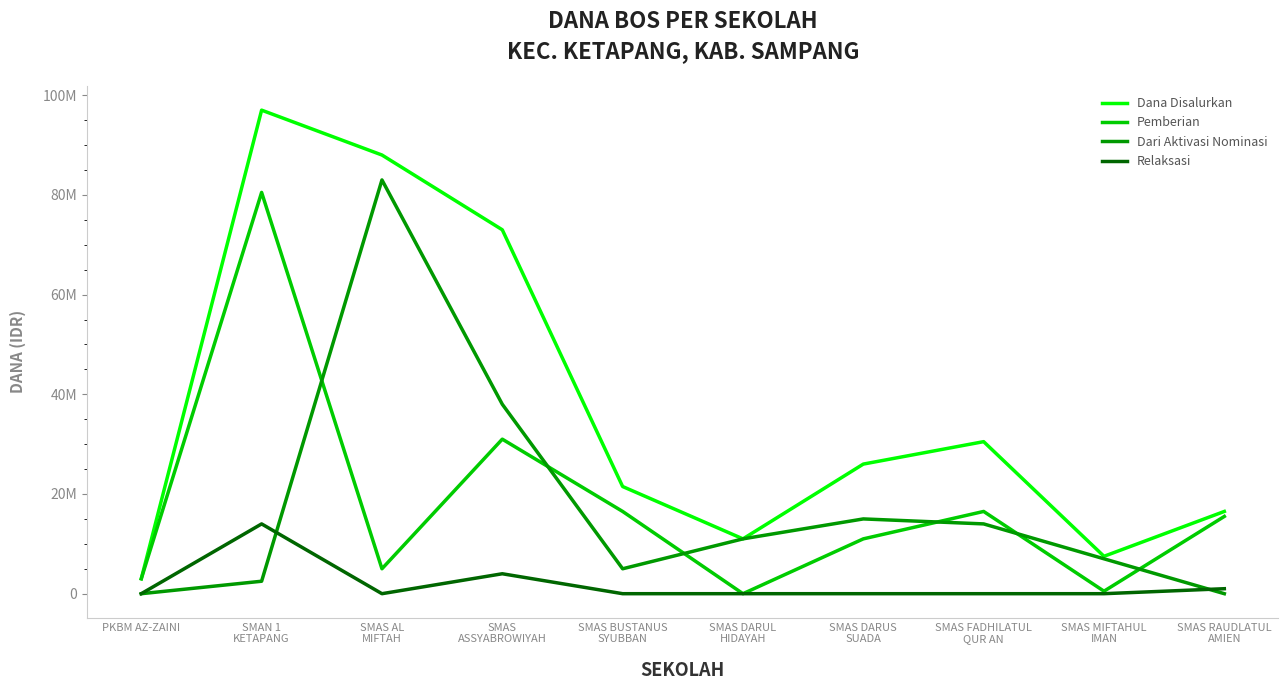

The Dari Aktivasi Nominasi series shows 4472644 at SMAN 1
KETAPANG. True or false?

False